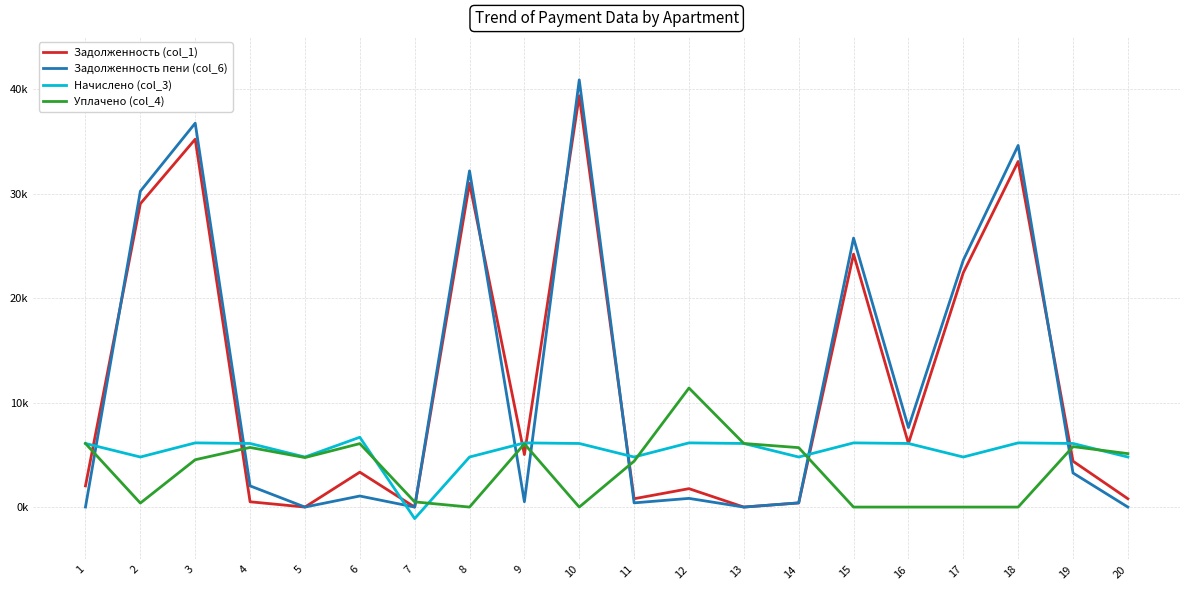

Which series ends up on top after the final intersection of Задолженность (col_1) and Задолженность пени (col_6)?

Задолженность (col_1)